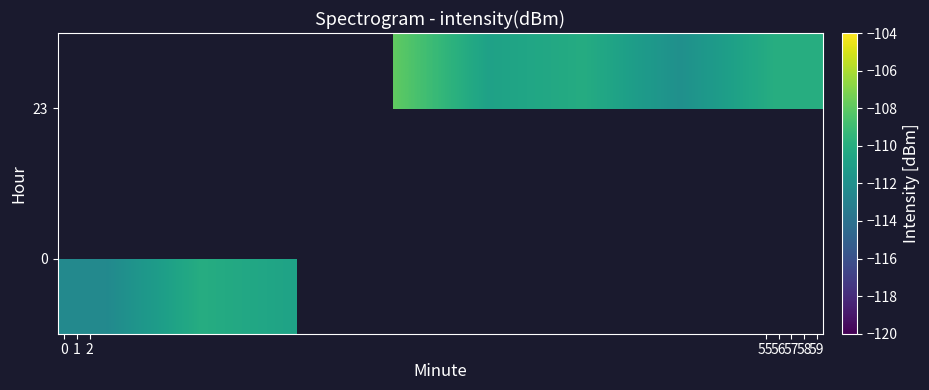

What is the greatest value displayed?

-107.9